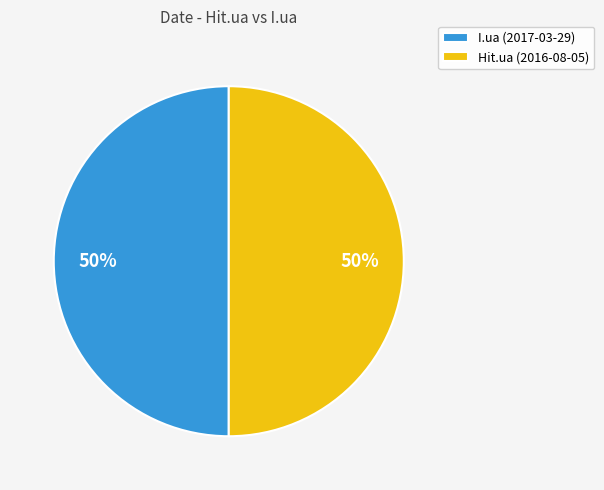

What is the ratio of the value at I.ua (2017-03-29) to the value at Hit.ua (2016-08-05)?

1.0